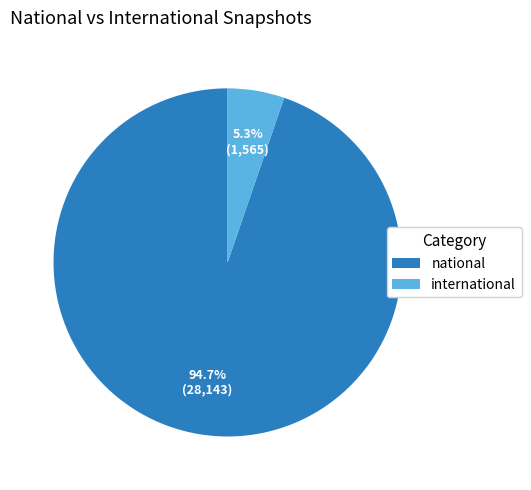

Is the sum of international and national greater than half?

Yes